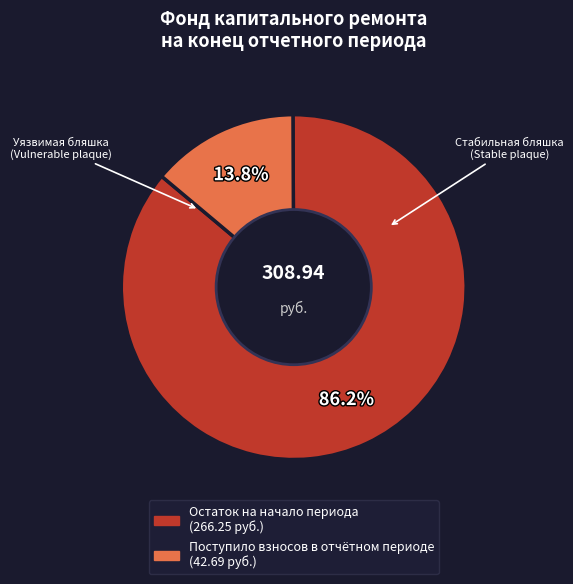

Does any single category account for the majority?

Yes